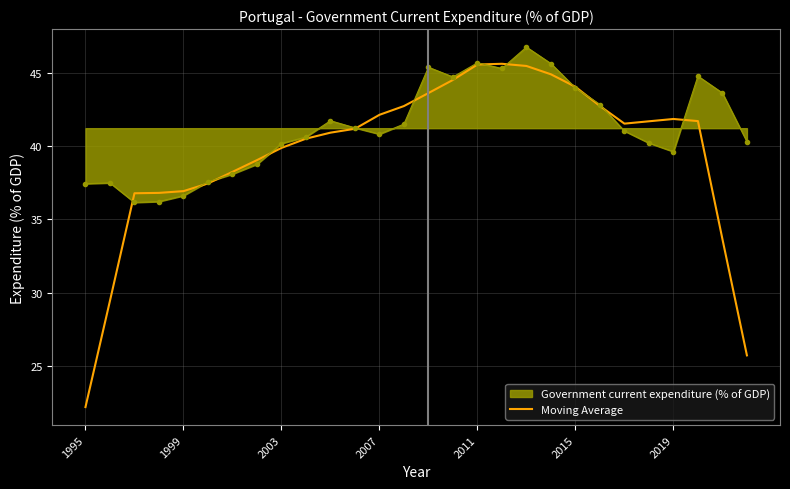

Which series has the widest spread of values?

Moving Average